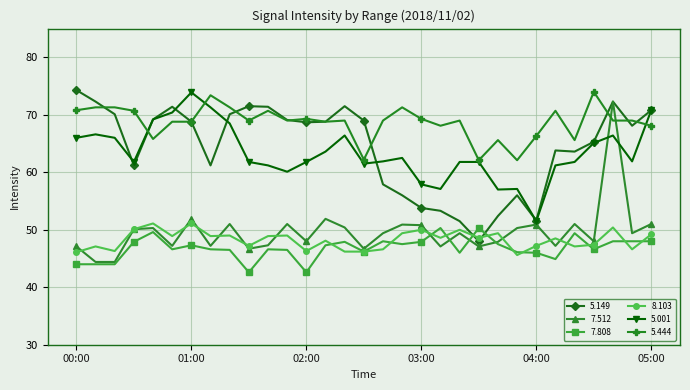

How many interior local peaks does the 7.512 series have?

10